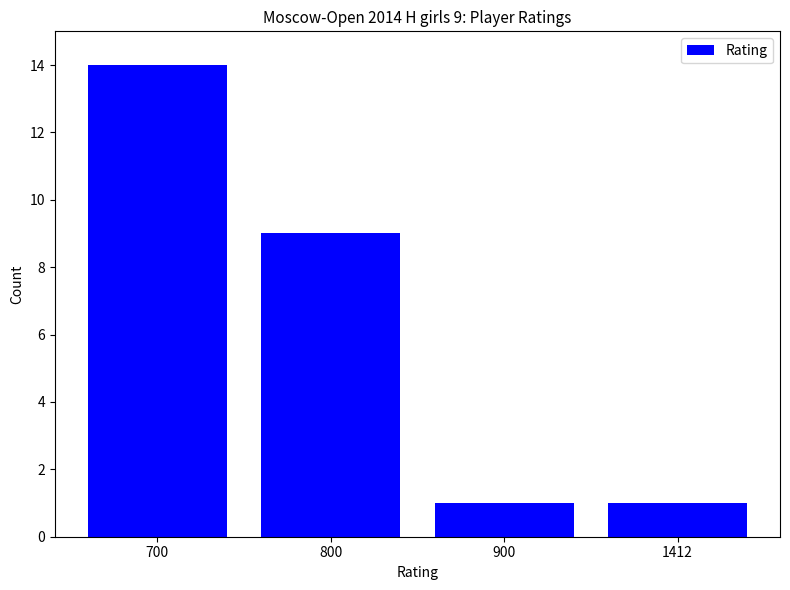

At which category does the chart reach its peak across all series?

700